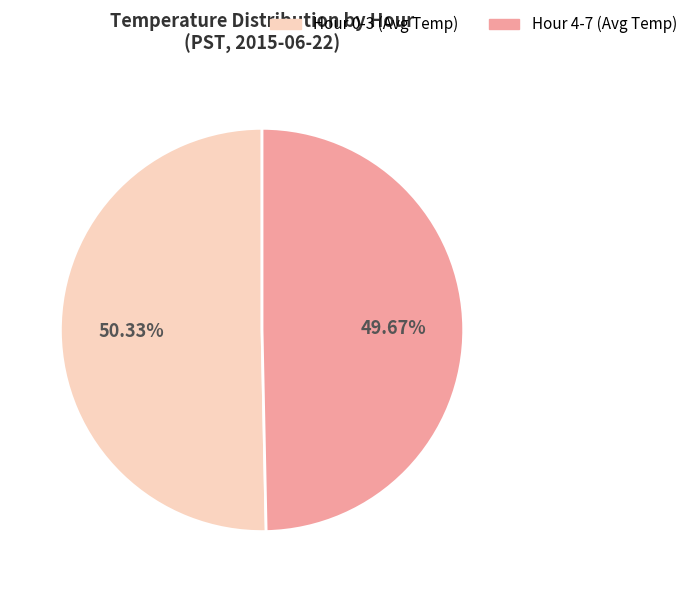

Is there any slice that represents more than half of the pie?

Yes